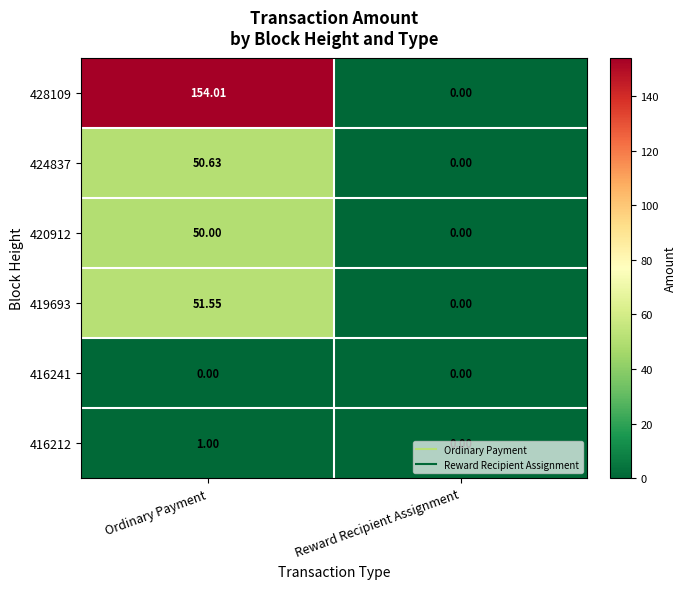

Which category has the lowest value in the 419693 series?

Reward Recipient Assignment